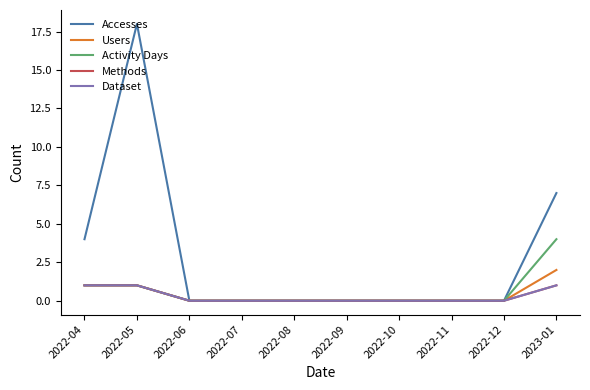

Reading left to right, extract all data points from this chart.

Accesses: 2022-04=4	2022-05=18	2022-06=0	2022-07=0	2022-08=0	2022-09=0	2022-10=0	2022-11=0	2022-12=0	2023-01=7
Users: 2022-04=1	2022-05=1	2022-06=0	2022-07=0	2022-08=0	2022-09=0	2022-10=0	2022-11=0	2022-12=0	2023-01=2
Activity Days: 2022-04=1	2022-05=1	2022-06=0	2022-07=0	2022-08=0	2022-09=0	2022-10=0	2022-11=0	2022-12=0	2023-01=4
Methods: 2022-04=1	2022-05=1	2022-06=0	2022-07=0	2022-08=0	2022-09=0	2022-10=0	2022-11=0	2022-12=0	2023-01=1
Dataset: 2022-04=1	2022-05=1	2022-06=0	2022-07=0	2022-08=0	2022-09=0	2022-10=0	2022-11=0	2022-12=0	2023-01=1